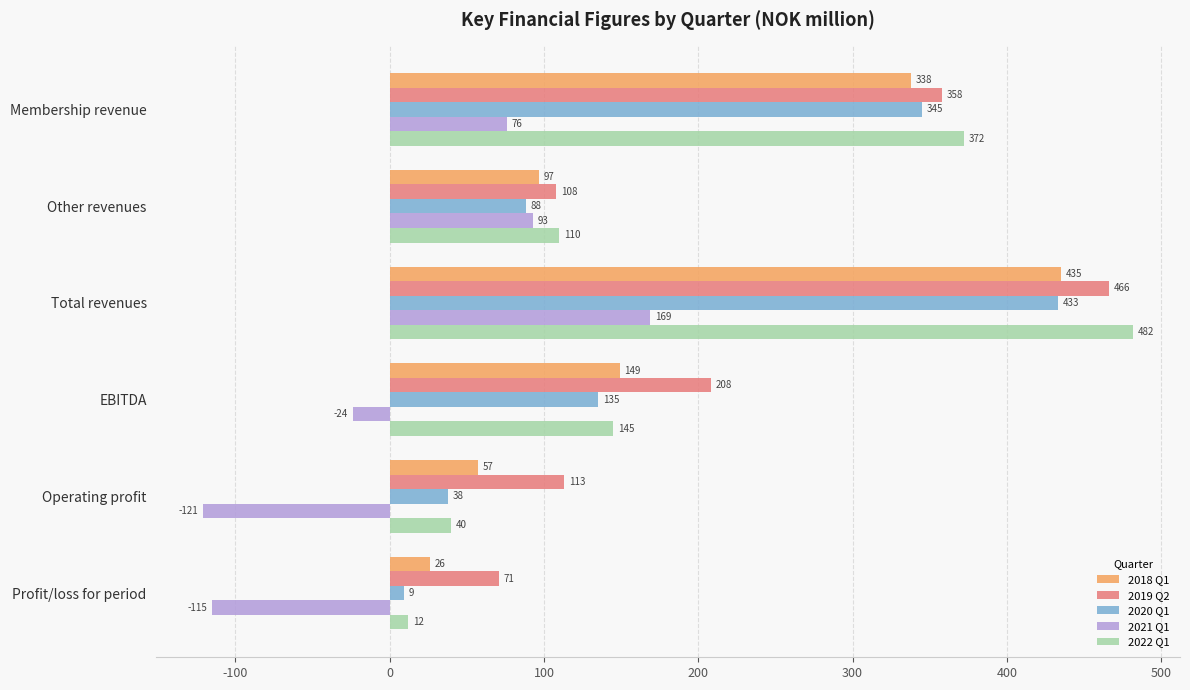

What is the difference between the maximum and second lowest values in the 2020 Q1 series?

395